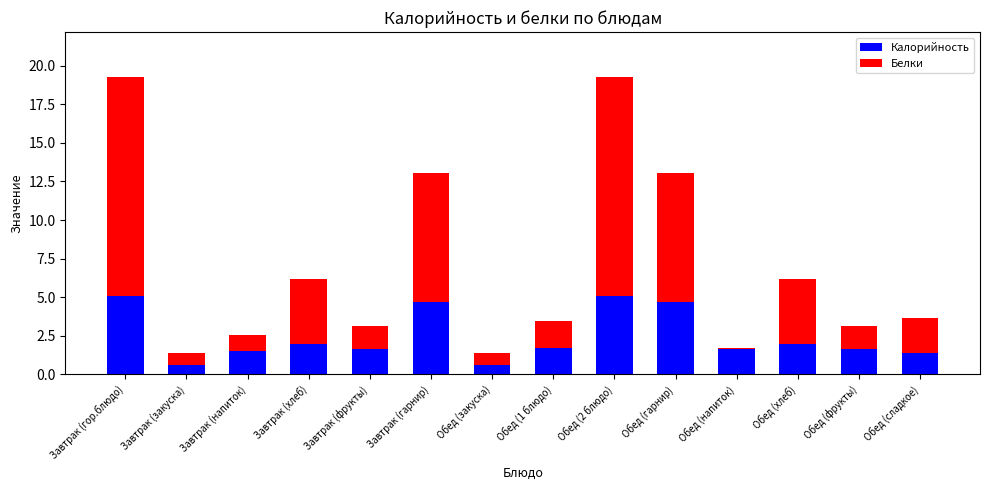

What is the sum of the Калорийность values at Обед (закуска) and Завтрак (хлеб)?

2.6